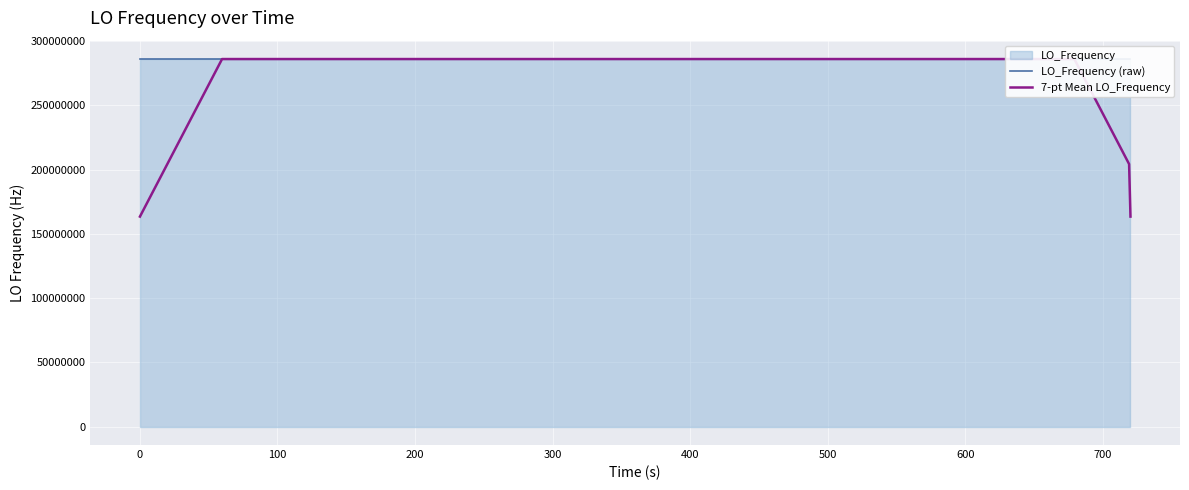

Which series has the widest spread of values?

7-pt Mean LO_Frequency